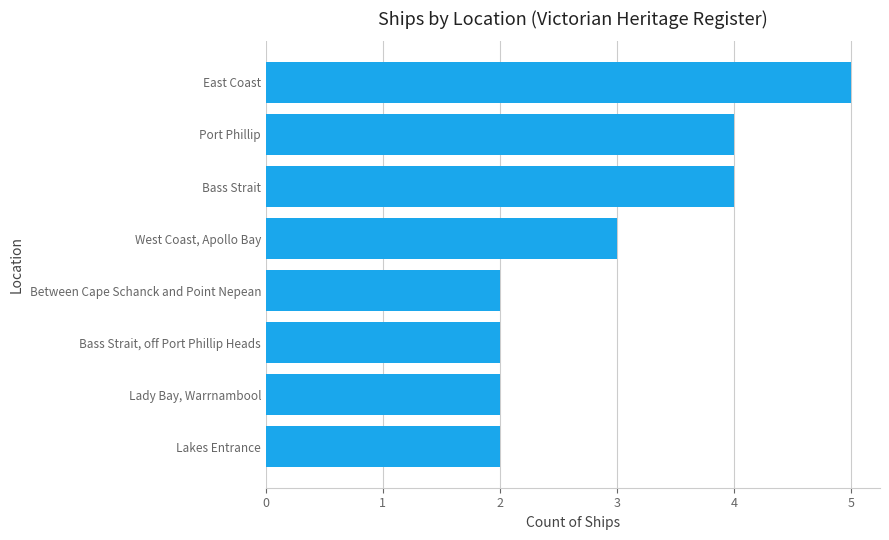

Approximately how many times larger is the value at Bass Strait, off Port Phillip Heads compared to West Coast, Apollo Bay?

0.7